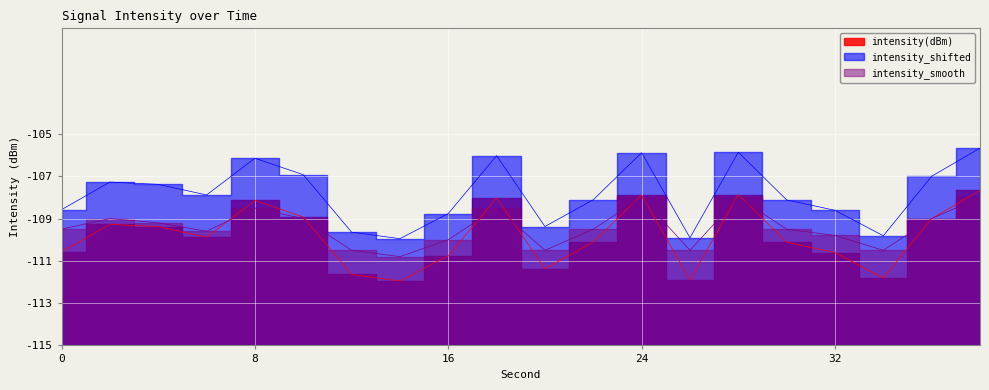

How many intersections are there between intensity_smooth and intensity(dBm)?

9